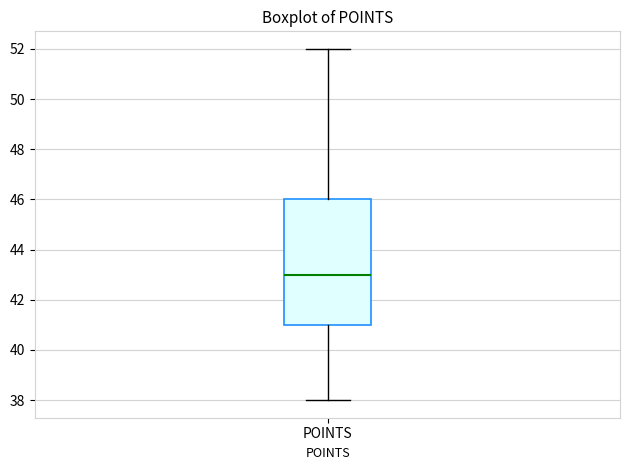

Transcribe this box plot: give where the median line is, the range the box spans, and where the two whiskers end, as read against the y-axis. The values are not printed on the chart, so give them approximately, as read against the axis.

median 43, box 41 to 46, whiskers 38 to 52